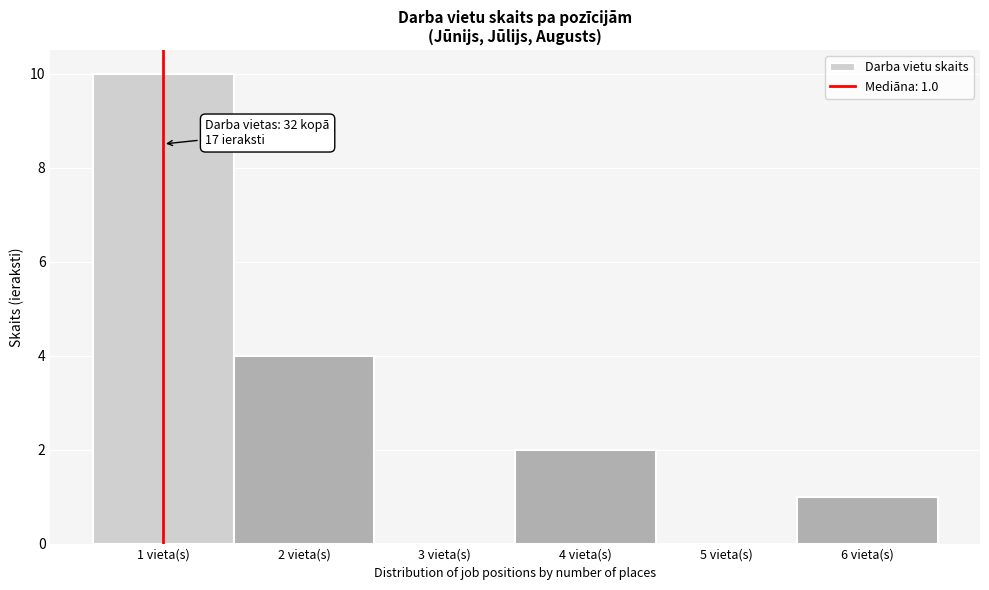

Which range on the x-axis has the tallest bar?

0.5 to 1.5